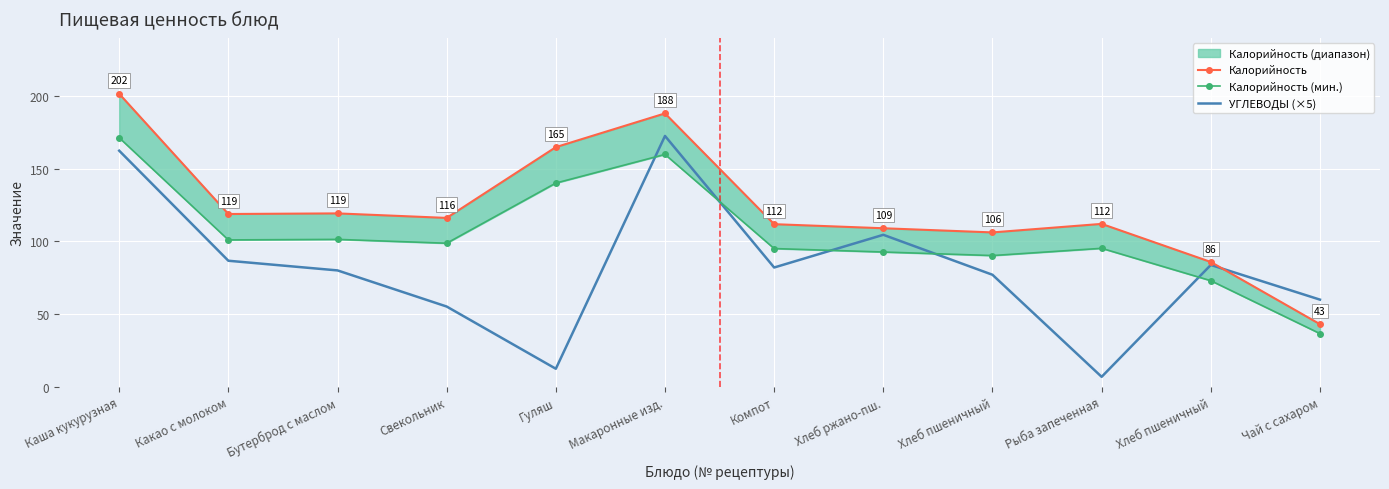

What is the value of the Калорийность point at the 11th from the left?

106.1